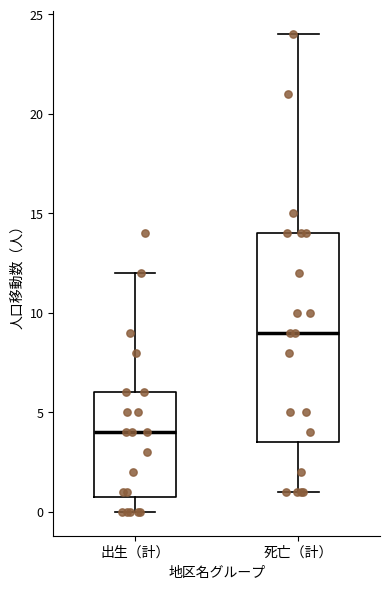

Reading left to right, transcribe this box plot: for each box, give where its median line is, the range the box spans, and where its two whiskers end, as read against the y-axis. The values are not printed on the chart, so give them approximately, as read against the axis.

出生（計）: median 4.0, box 1.0 to 6.0, whiskers 0.0 to 12.0
死亡（計）: median 9.0, box 3.5 to 14.0, whiskers 1.0 to 24.0